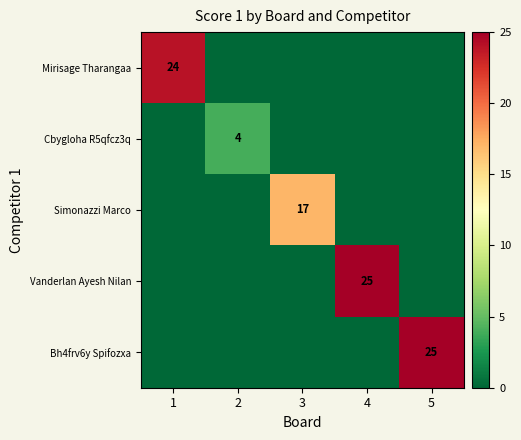

The value of Bh4frv6y Spifozxa at 5 is 25. True or false?

True